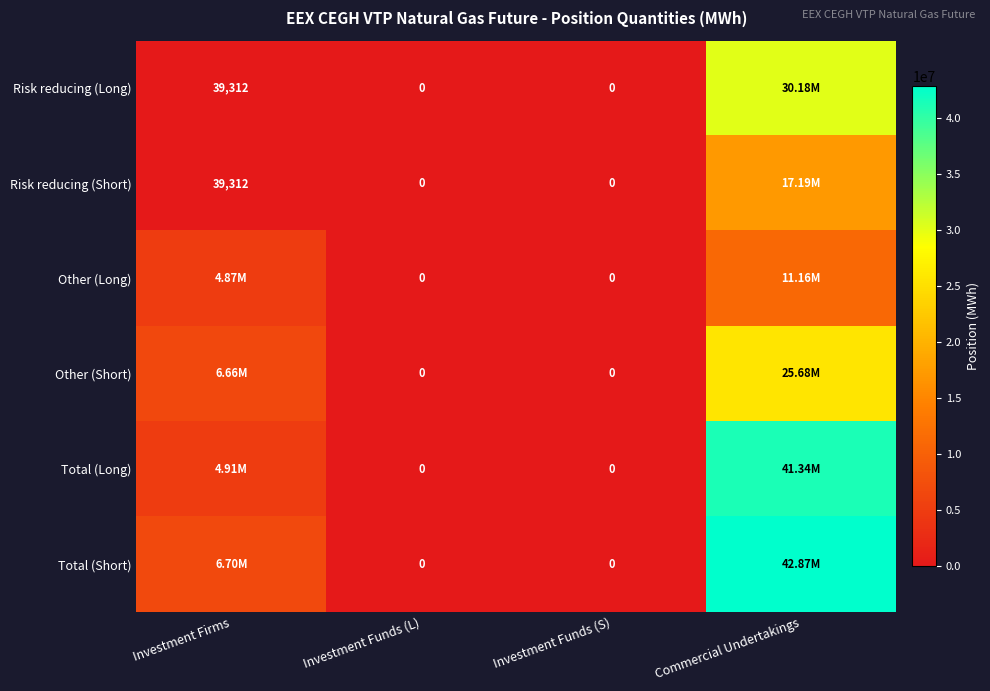

At which category does the chart reach its peak across all series?

Commercial Undertakings